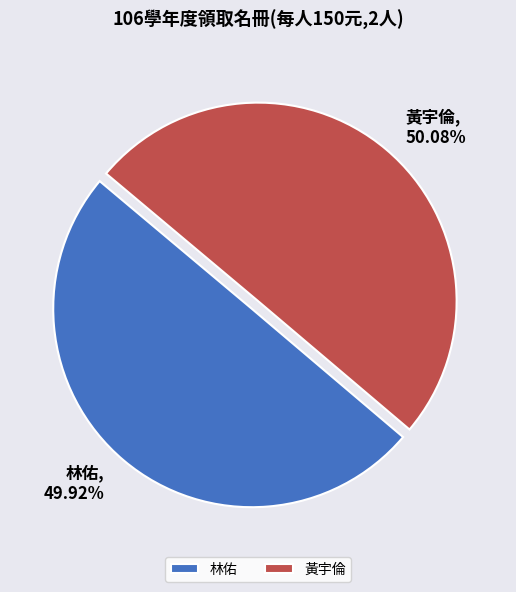

True or false: 黃宇倫 accounts for 39% of the total.

False